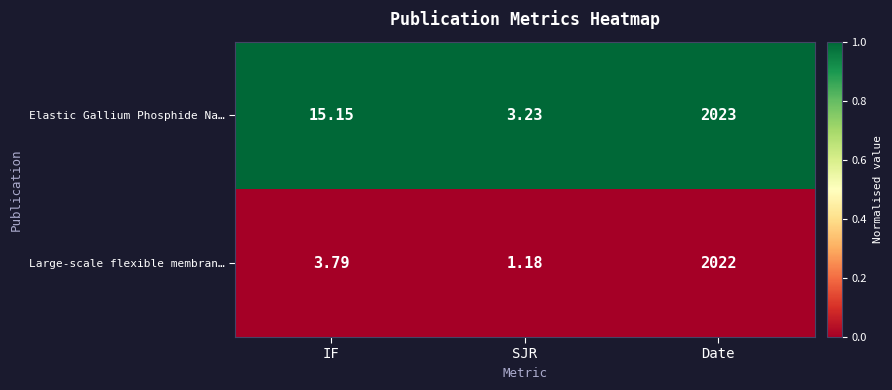

At which category is the sum across all series the highest?

Date